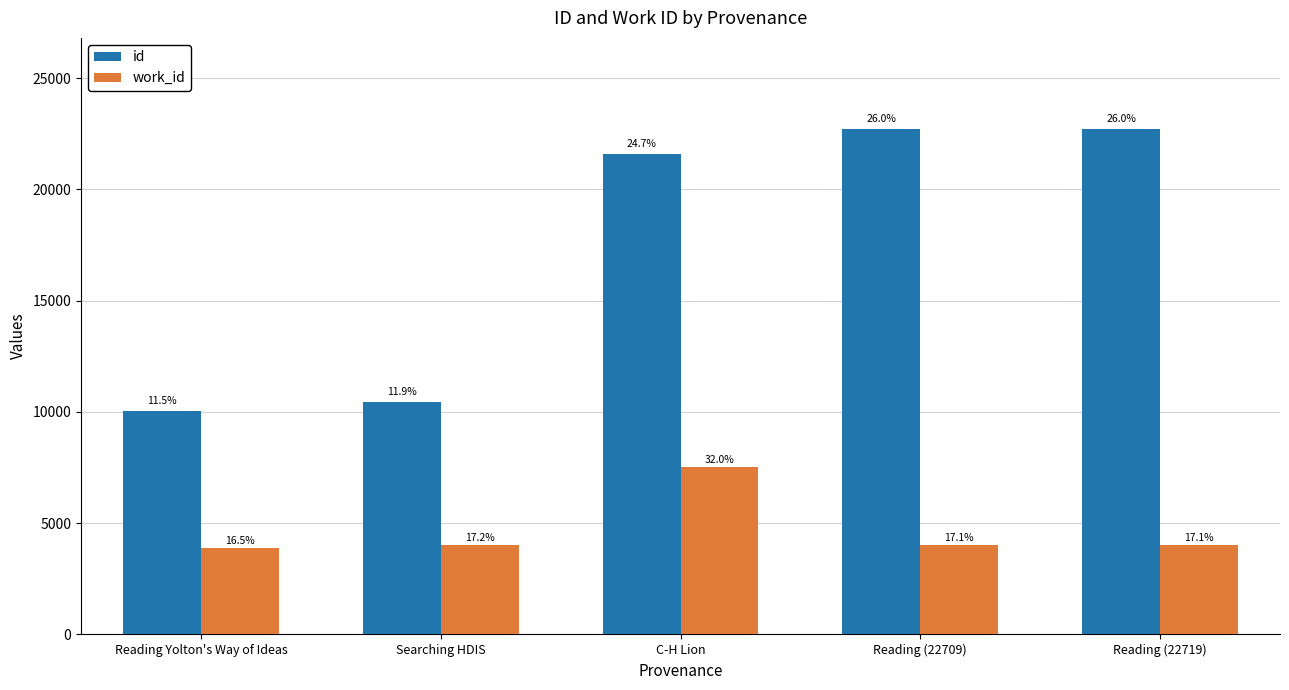

Is it true that id equals 22719 at Reading (22719)?

True